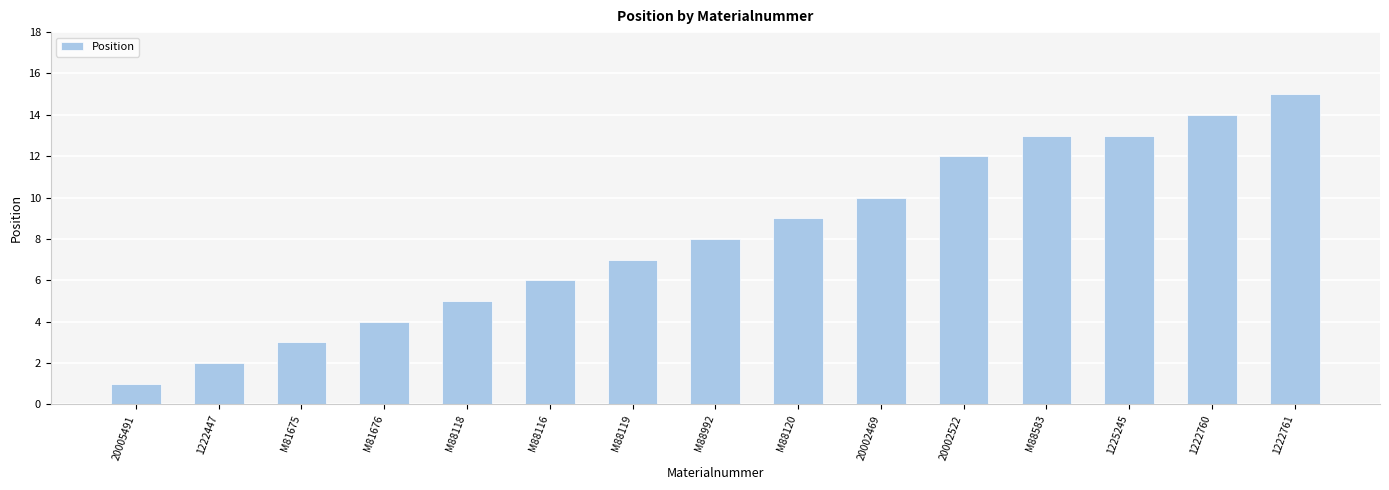

Does the chart contain any negative values?

No